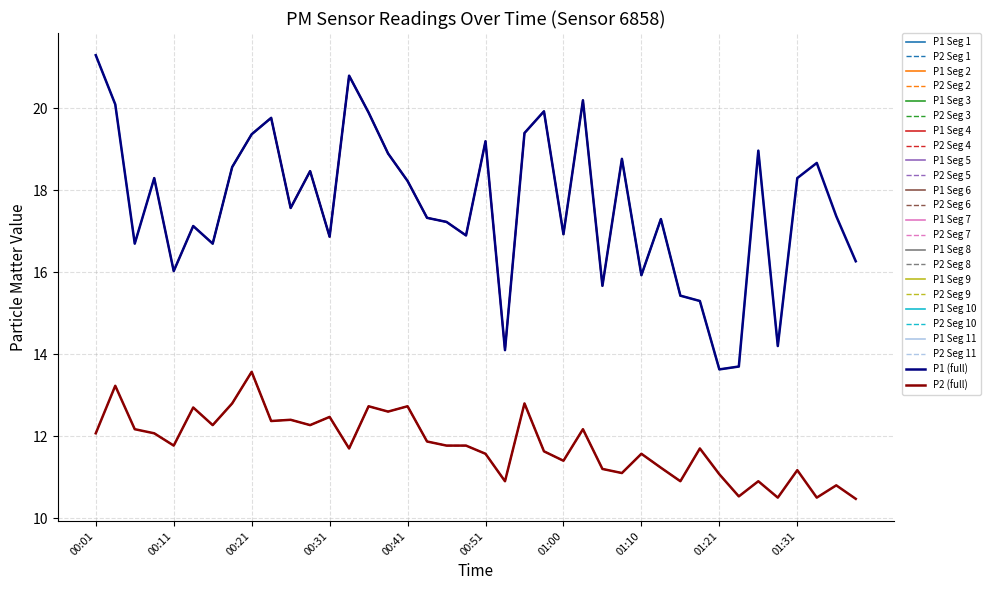

Is the value of P2 (full) at 00:01 greater than the value of P1 (full) at 00:41?

No